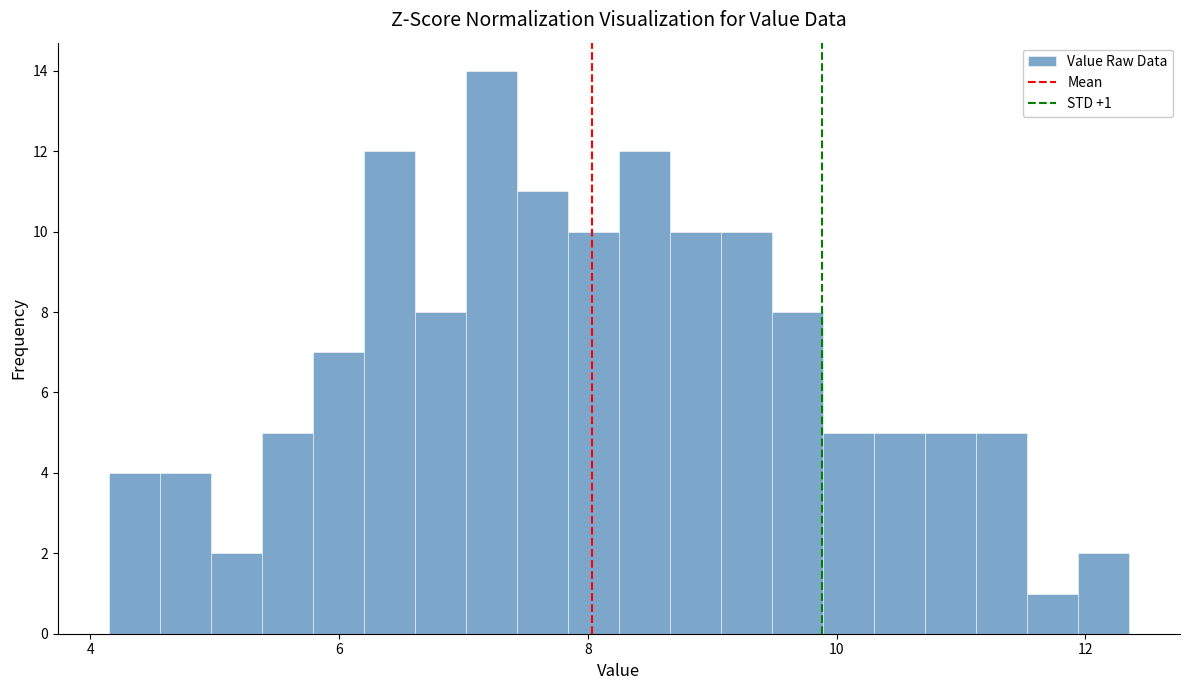

Read against the x-axis, roughly where is the centre of the tallest bar?

7.2